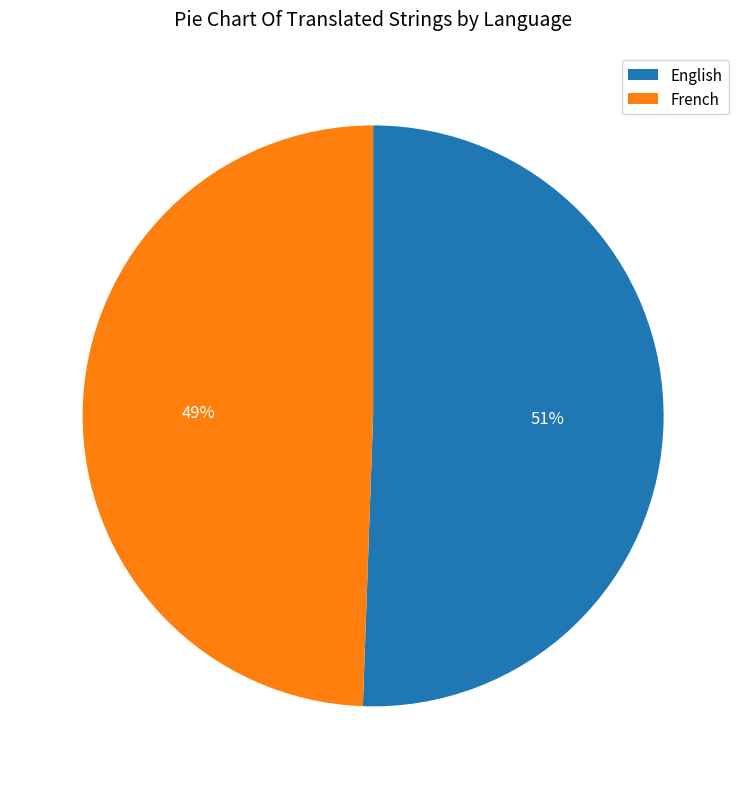

True or false: French accounts for 49% of the total.

True